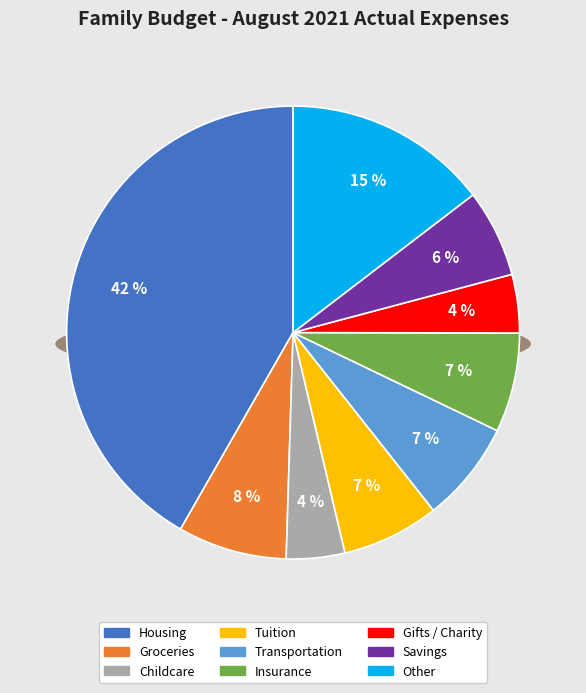

The Savings slice represents 14% of the pie. True or false?

False